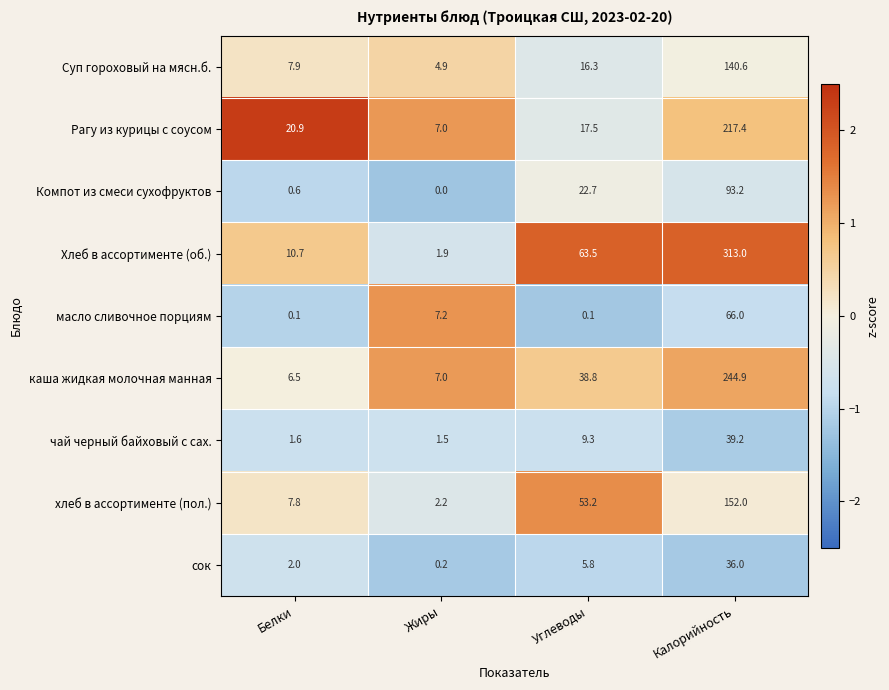

At Белки, list the series in order from largest to smallest.

Рагу из курицы с соусом, Хлеб в ассортименте (об.), Суп гороховый на мясн.б., хлеб в ассортименте (пол.), каша жидкая молочная манная, сок, чай черный байховый с сах., Компот из смеси сухофруктов, масло сливочное порциям